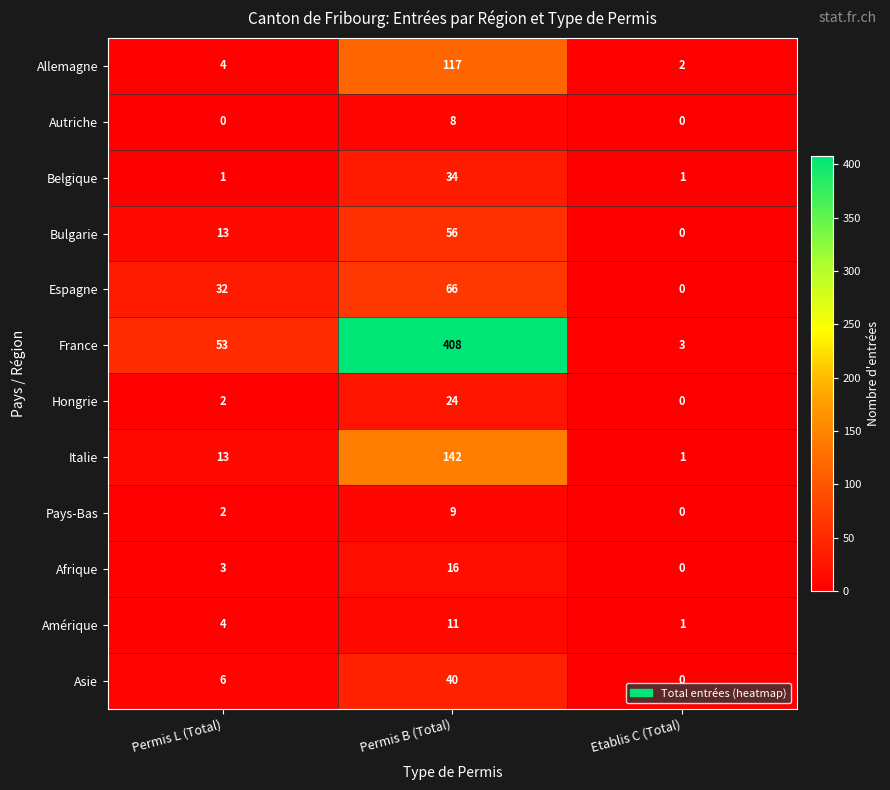

What is the difference between the maximum and minimum values in the Pays-Bas series?

9